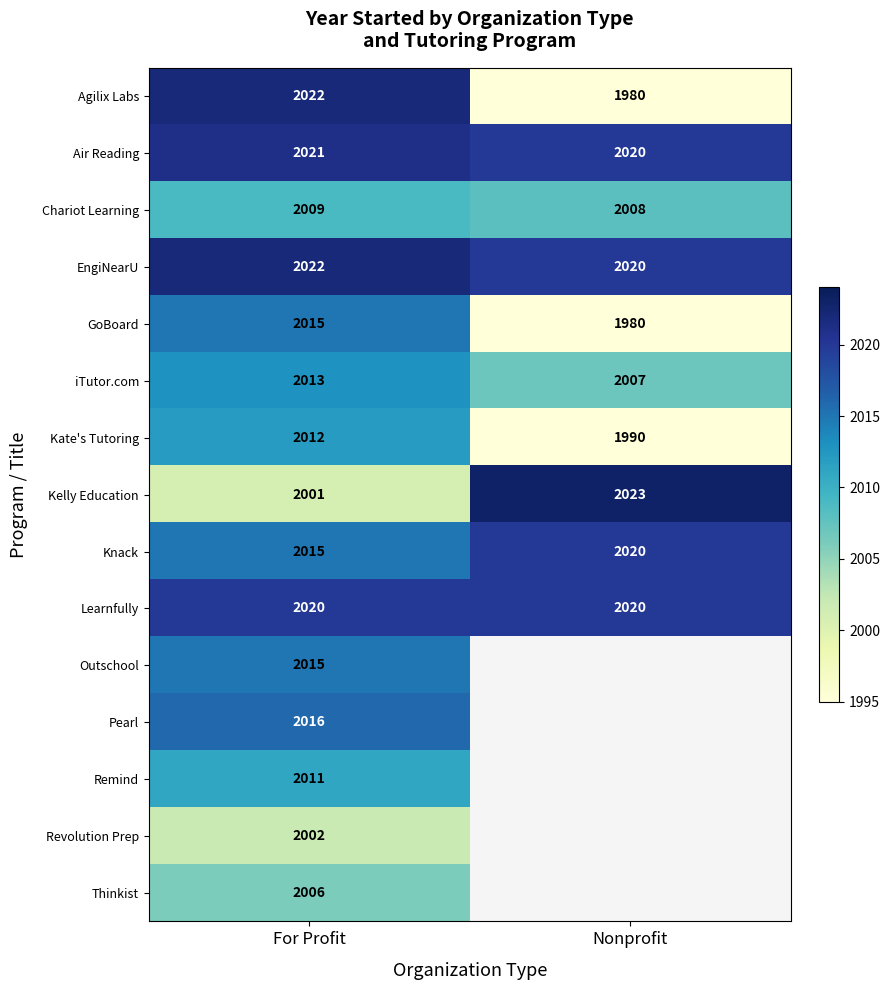

What is the difference between the maximum and minimum values in the GoBoard series?

35